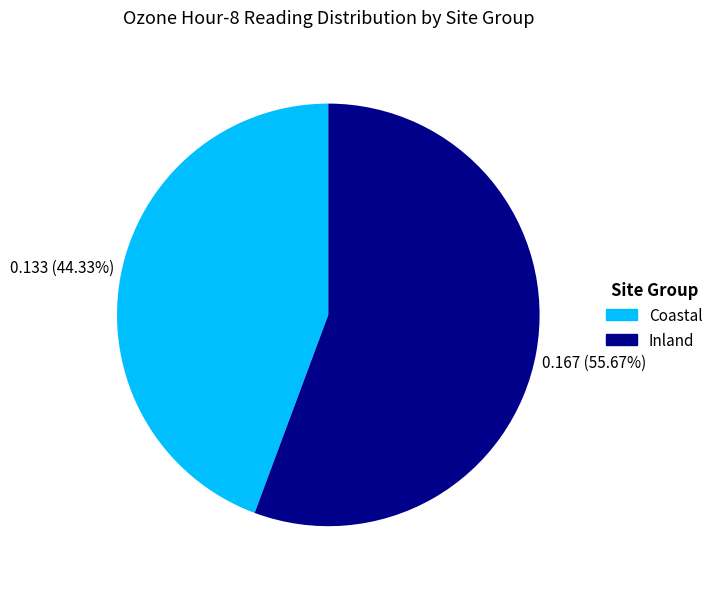

Does any single category account for the majority?

Yes